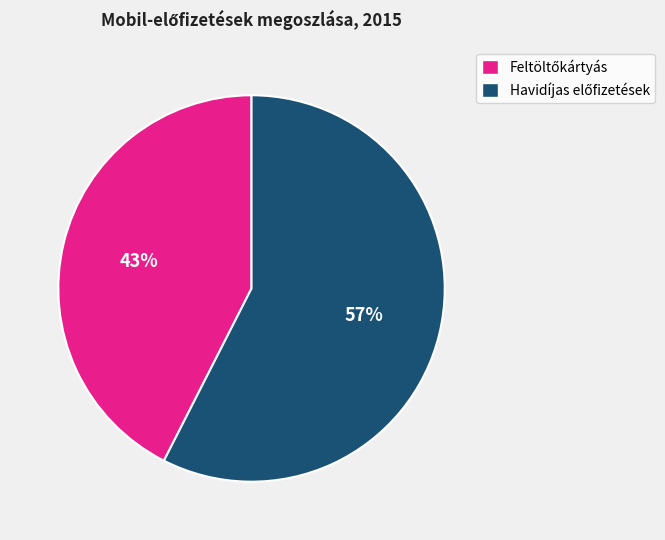

Is there any slice that represents more than half of the pie?

Yes